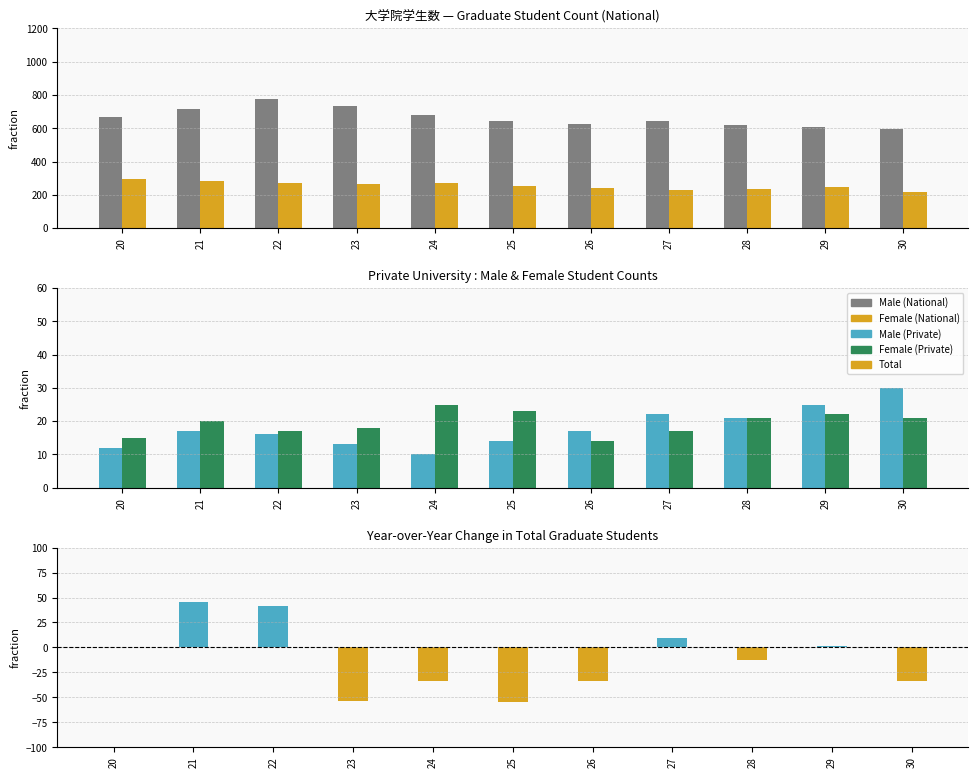

List the series in order of their peak value, lowest first.

Male (National), Female (National), Total, Female (Private), Male (Private), Total YoY Change